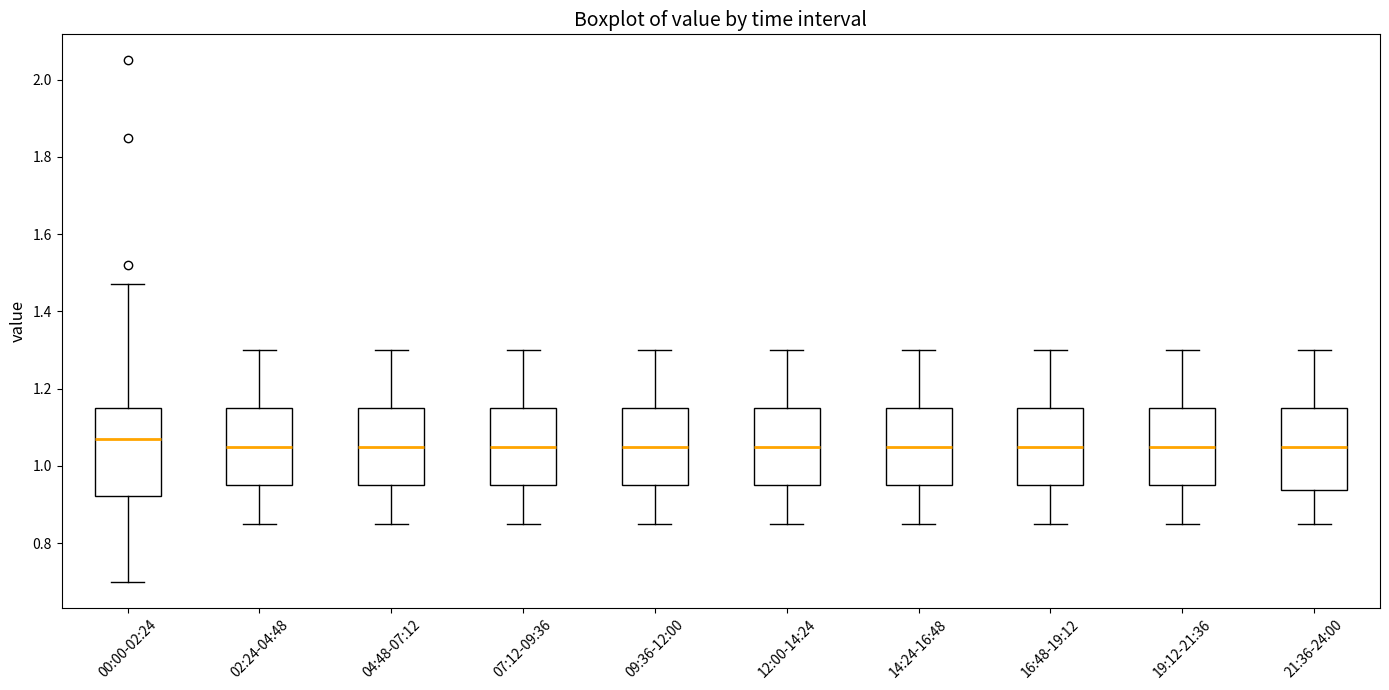

Reading left to right, transcribe this box plot: for each box, give where its median line is, the range the box spans, and where its two whiskers end, as read against the y-axis. The values are not printed on the chart, so give them approximately, as read against the axis.

00:00-02:24: median 1.08, box 0.92 to 1.16, whiskers 0.70 to 1.48
02:24-04:48: median 1.06, box 0.96 to 1.16, whiskers 0.86 to 1.30
04:48-07:12: median 1.06, box 0.96 to 1.16, whiskers 0.86 to 1.30
07:12-09:36: median 1.06, box 0.96 to 1.16, whiskers 0.86 to 1.30
09:36-12:00: median 1.06, box 0.96 to 1.16, whiskers 0.86 to 1.30
12:00-14:24: median 1.06, box 0.96 to 1.16, whiskers 0.86 to 1.30
14:24-16:48: median 1.06, box 0.96 to 1.16, whiskers 0.86 to 1.30
16:48-19:12: median 1.06, box 0.96 to 1.16, whiskers 0.86 to 1.30
19:12-21:36: median 1.06, box 0.96 to 1.16, whiskers 0.86 to 1.30
21:36-24:00: median 1.06, box 0.94 to 1.16, whiskers 0.86 to 1.30